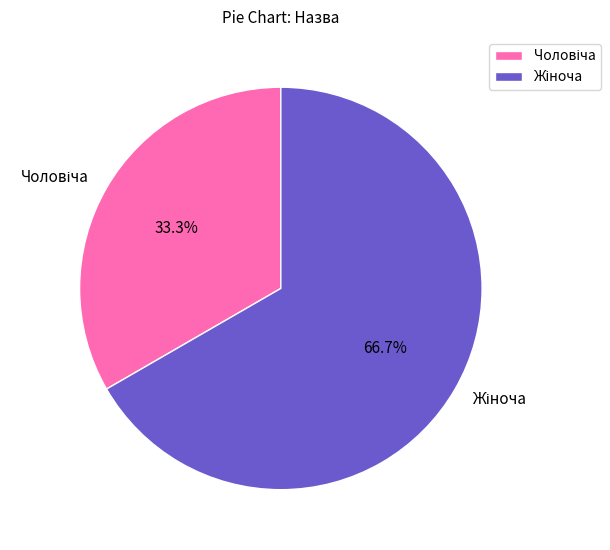

Is there a majority slice in this chart?

Yes